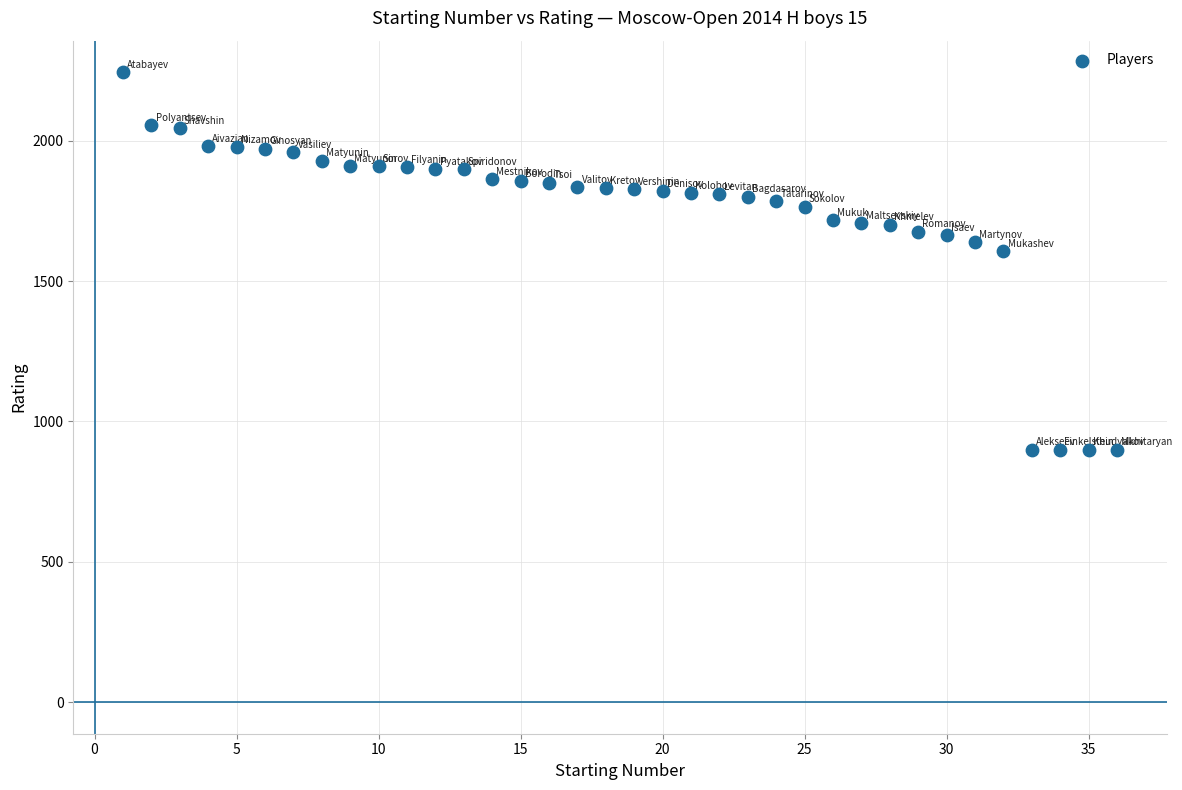

What Y value in the scatter plot is closest to 1572?

1608